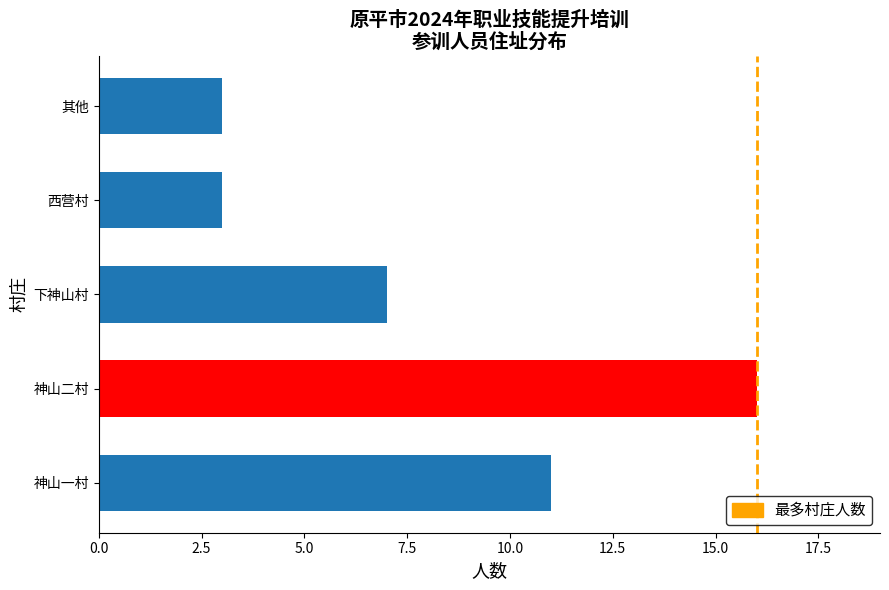

What is the difference between the maximum and minimum values?

13